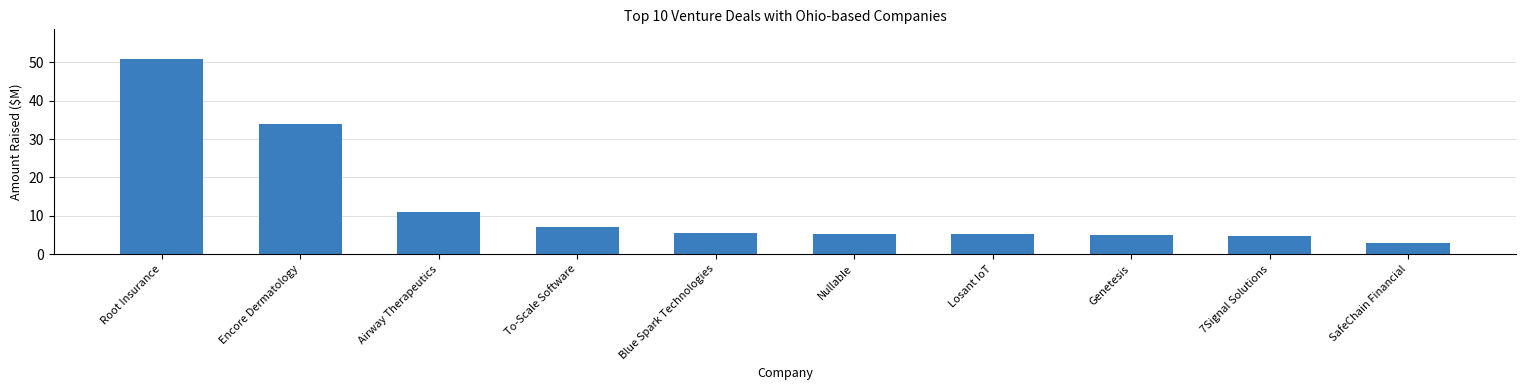

What is the minimum value shown in the chart?

3.0